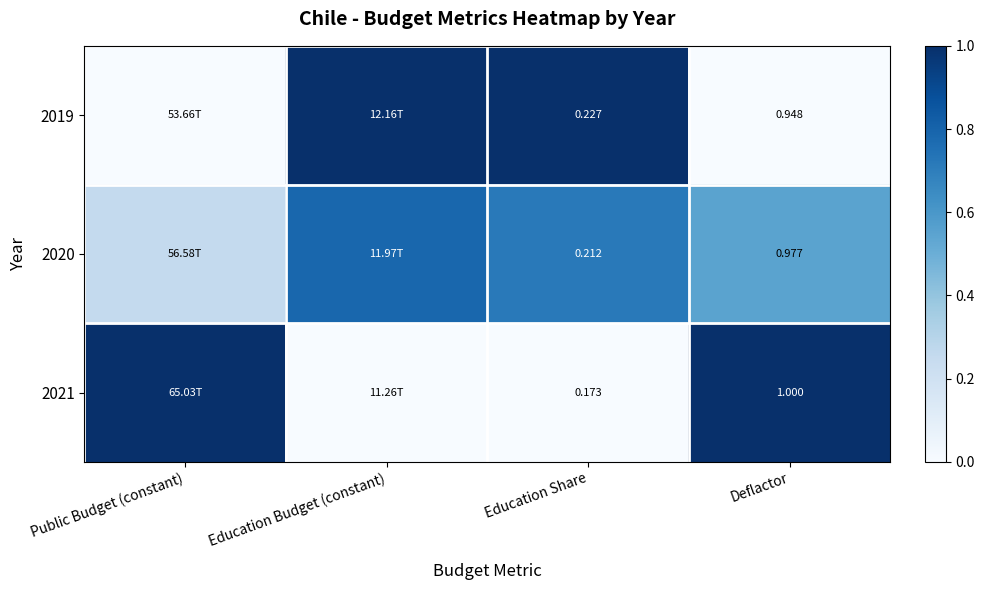

Between Public Budget (constant) and Education Budget (constant), which series saw the biggest shift?

2019